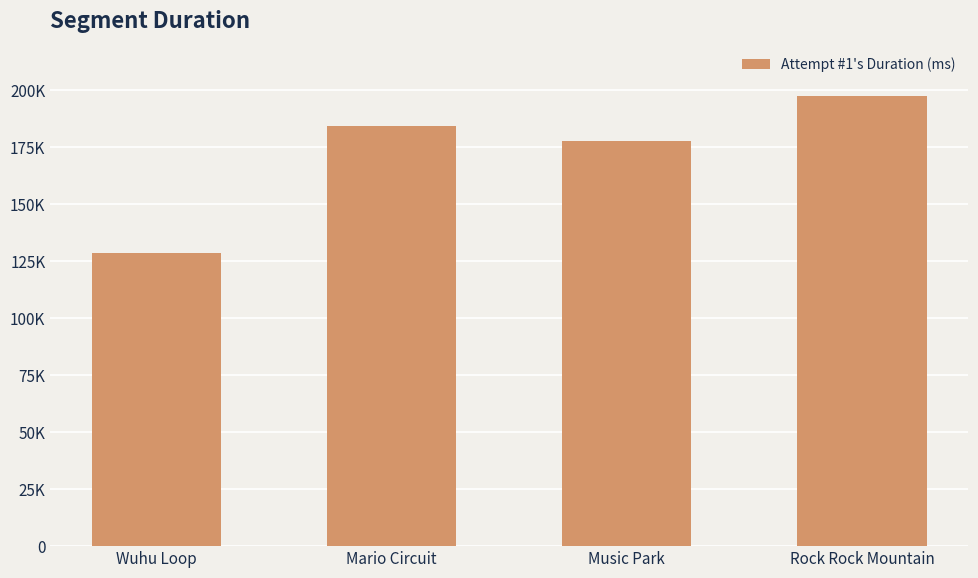

Is it true that the value at Music Park is 101702?

False